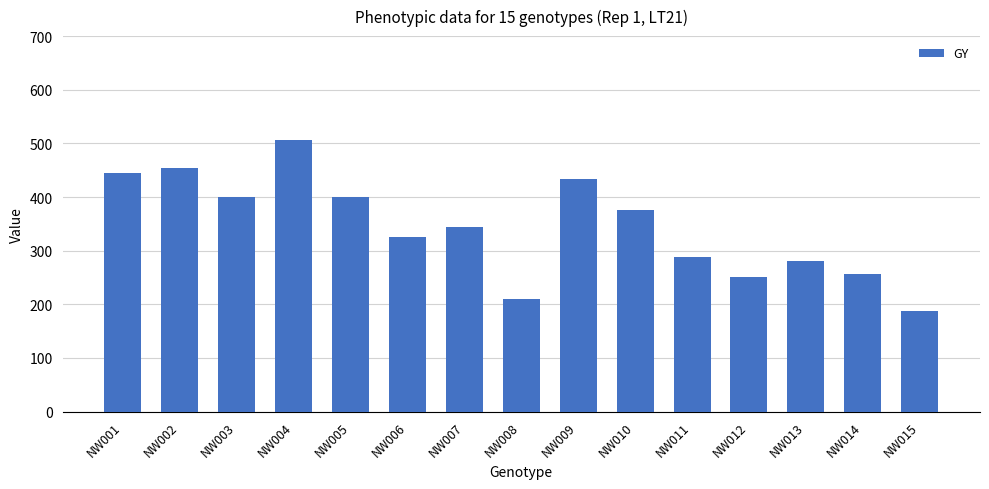

What is the greatest value displayed?

505.8